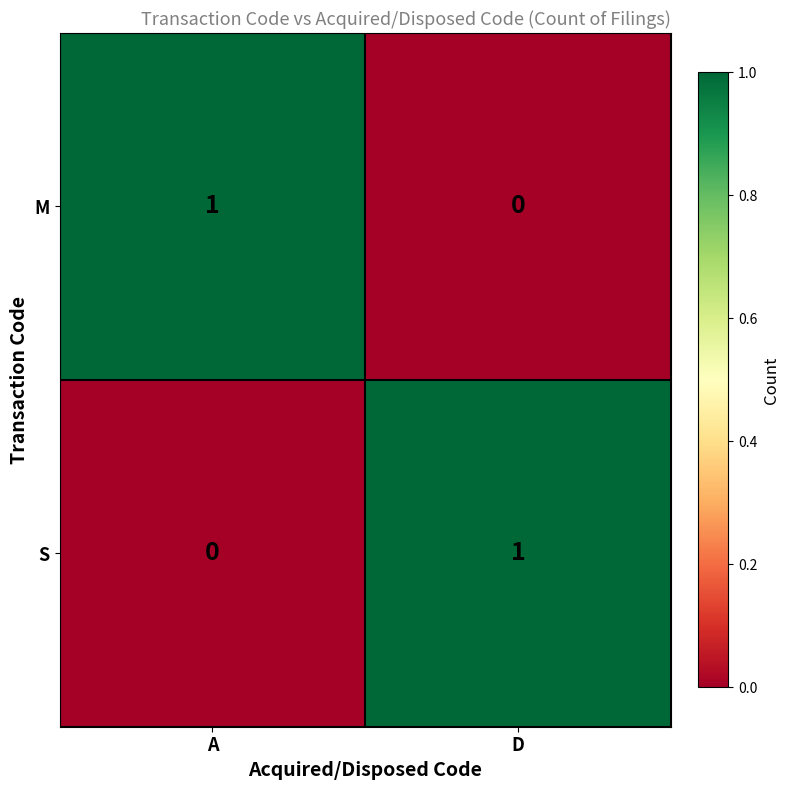

Reading left to right, transcribe all the data shown in this chart.

M: 1	0
S: 0	1